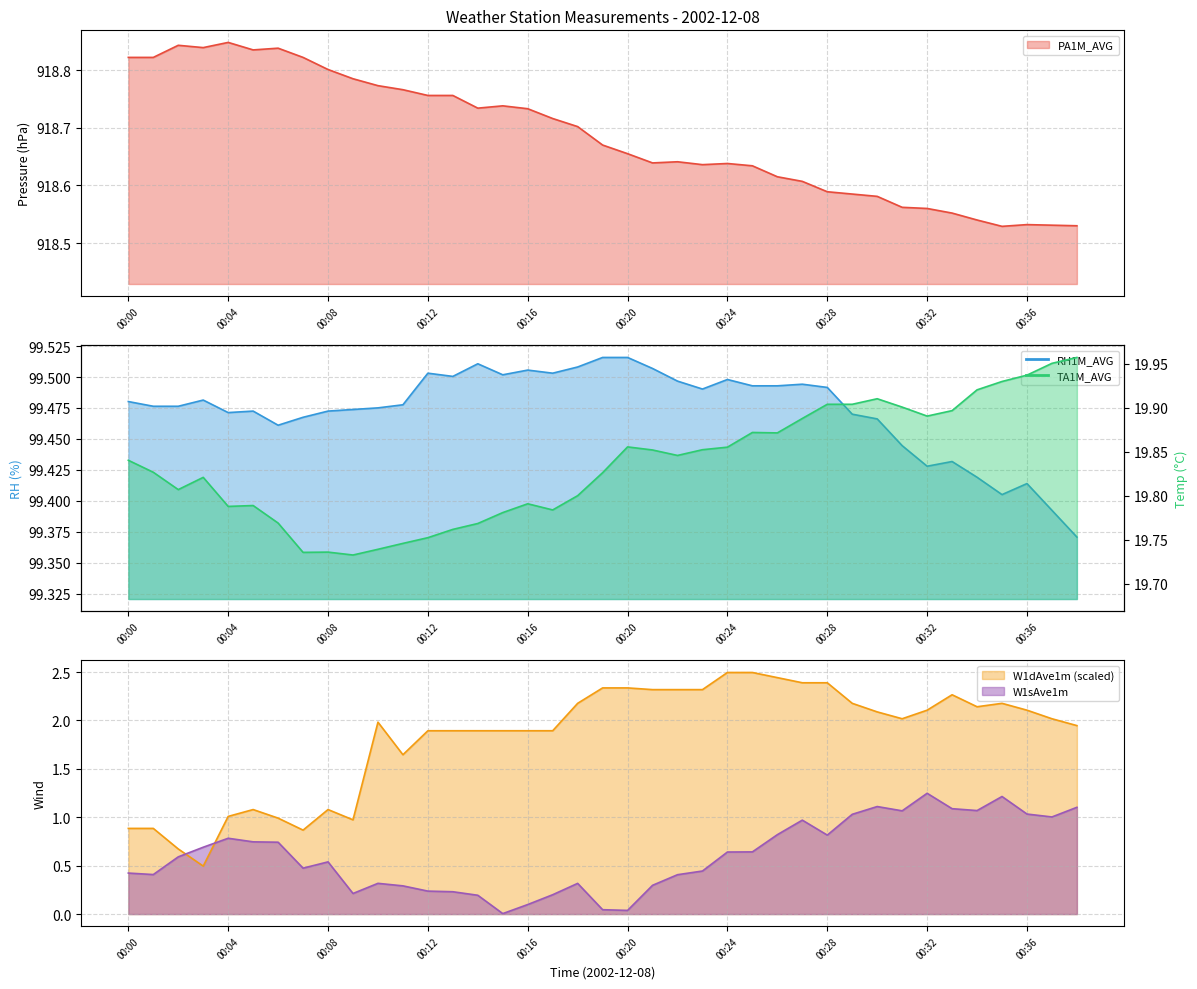

Where is the first local minimum for W1dAve1m?

00:03